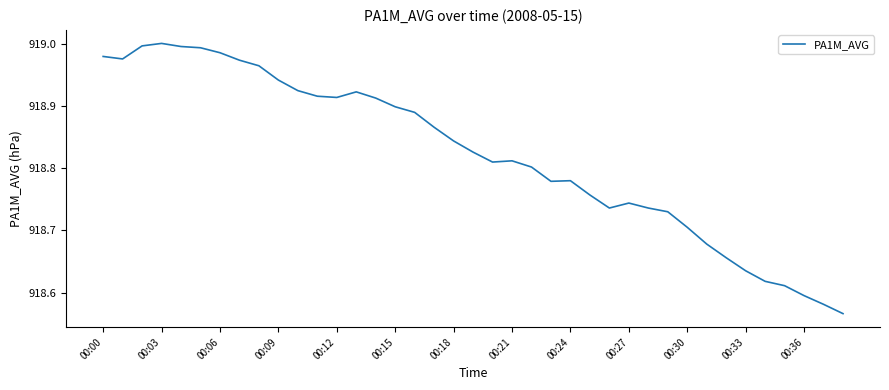

What is the difference between the maximum and minimum values?

0.4